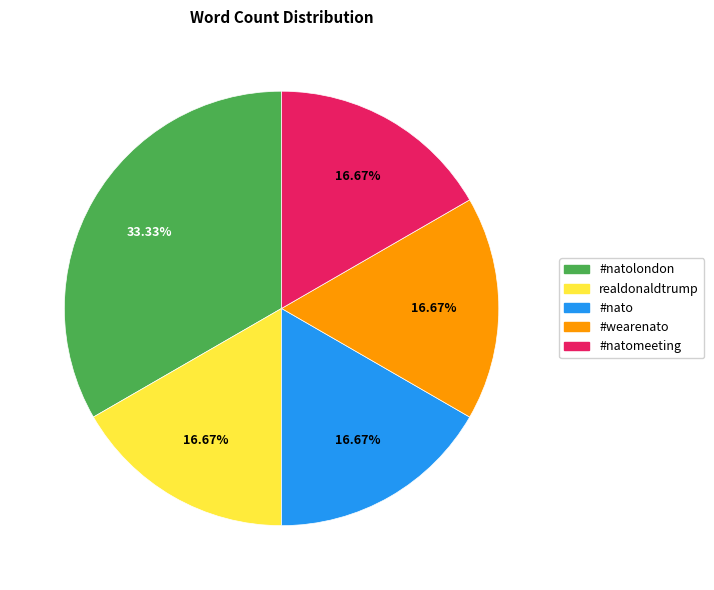

Is it true that #nato is 11% of the pie?

False